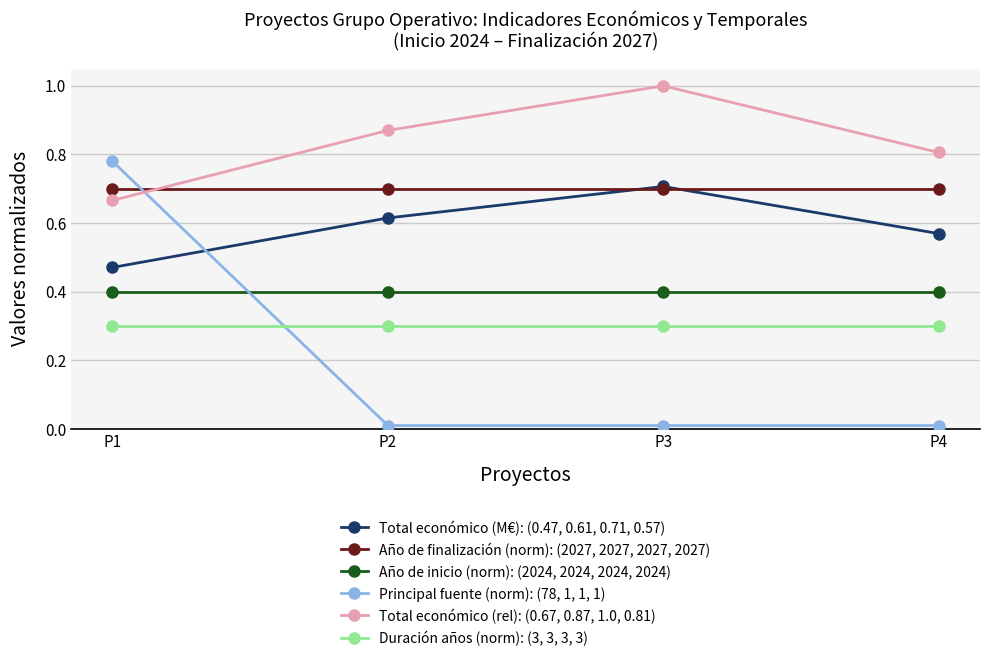

How many Total económico (rel): (0.67, 0.87, 1.0, 0.81) values are between 0 and 1?

4